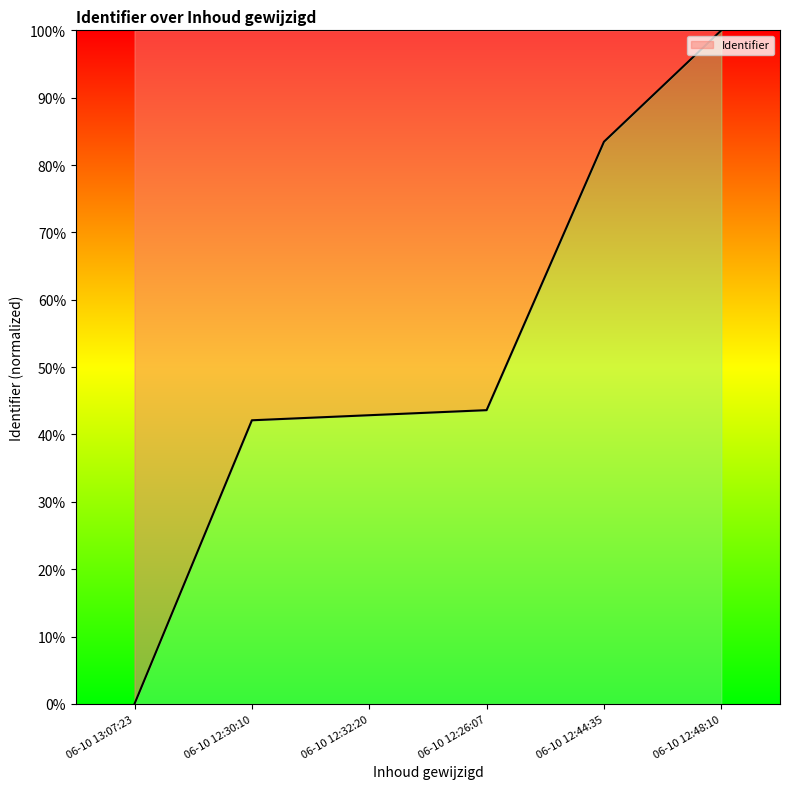

The value at 06-10 12:26:07 is 43.6. True or false?

True